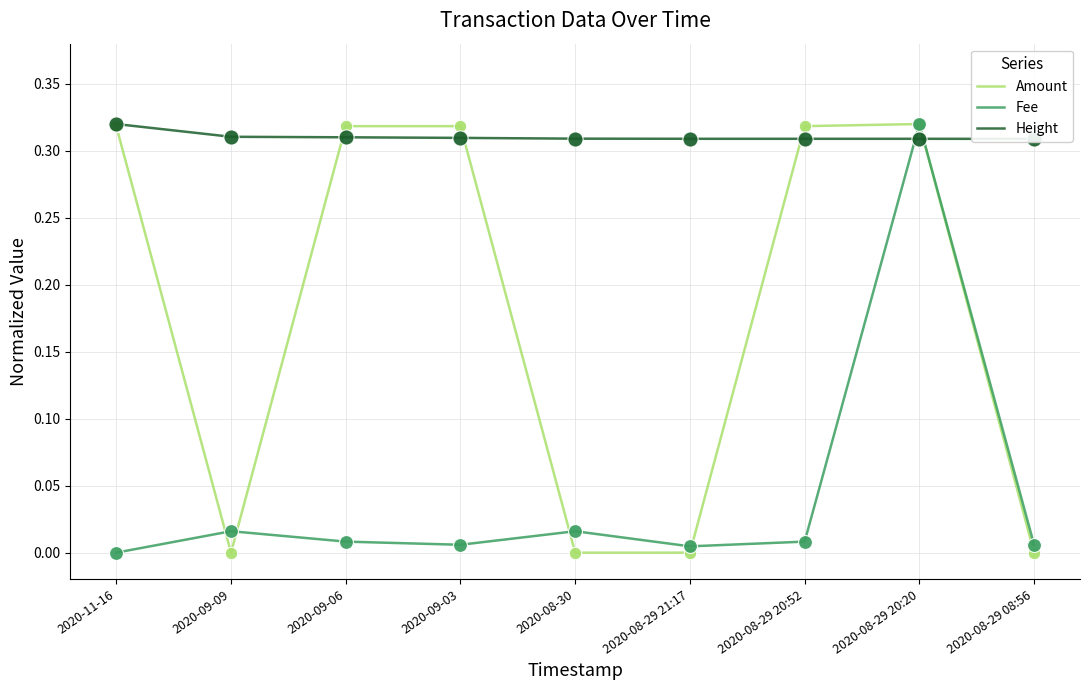

Which series contains the highest Y value?

Amount